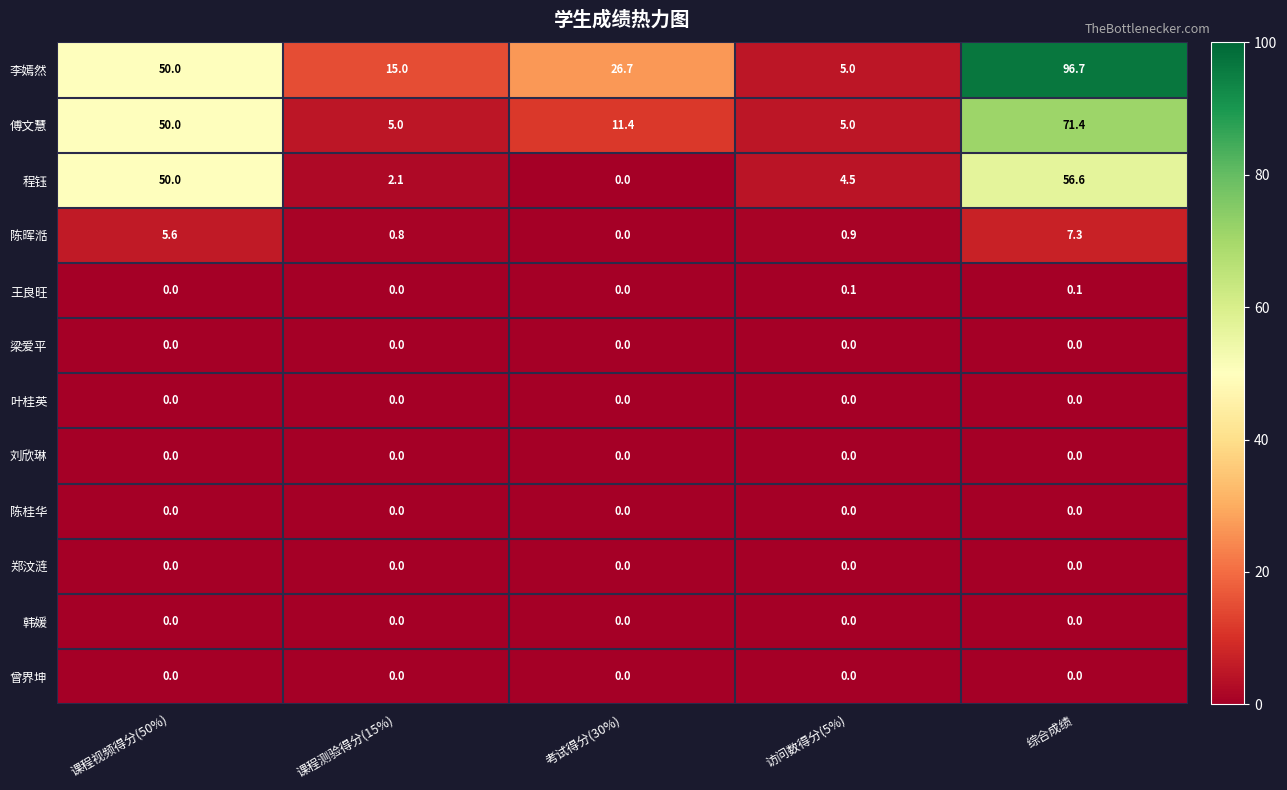

What is the difference between the 程钰 values at 课程视频得分(50%) and 考试得分(30%)?

50.0